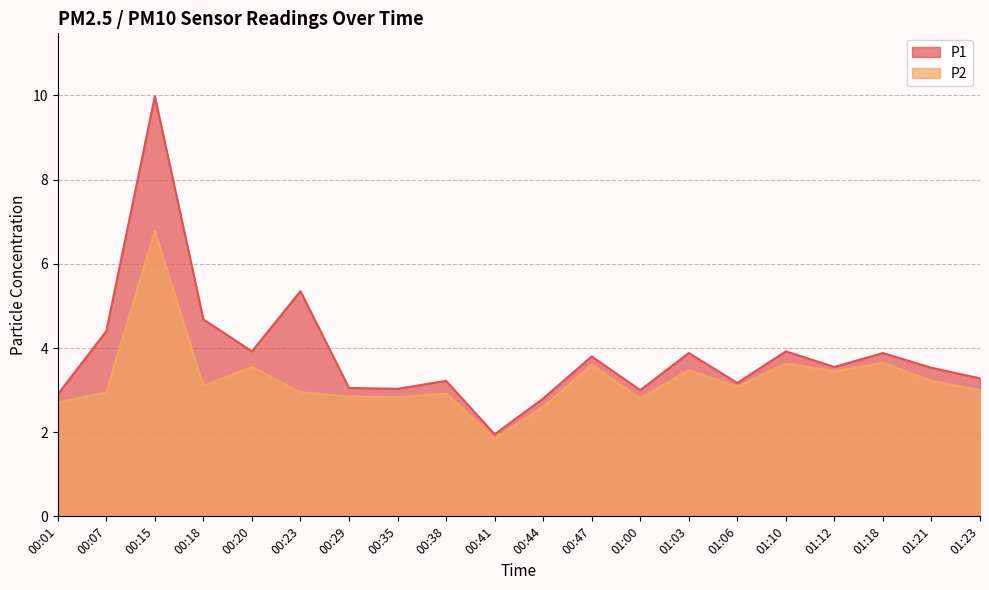

True or false: P2 has a value of 3.8 at 01:00.

False